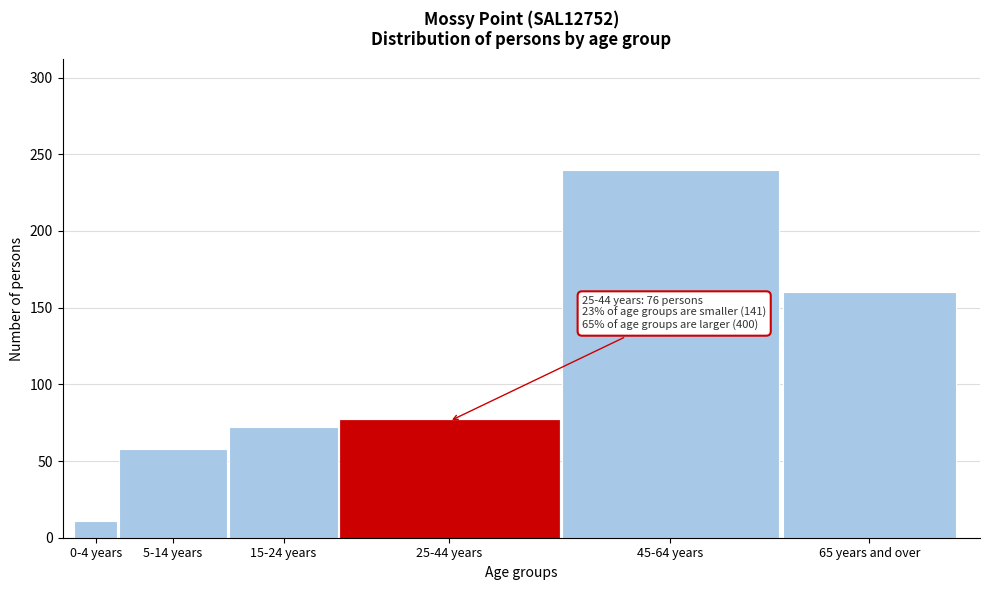

Reading left to right, transcribe all the data shown in this chart.

11	58	72	76	240	160